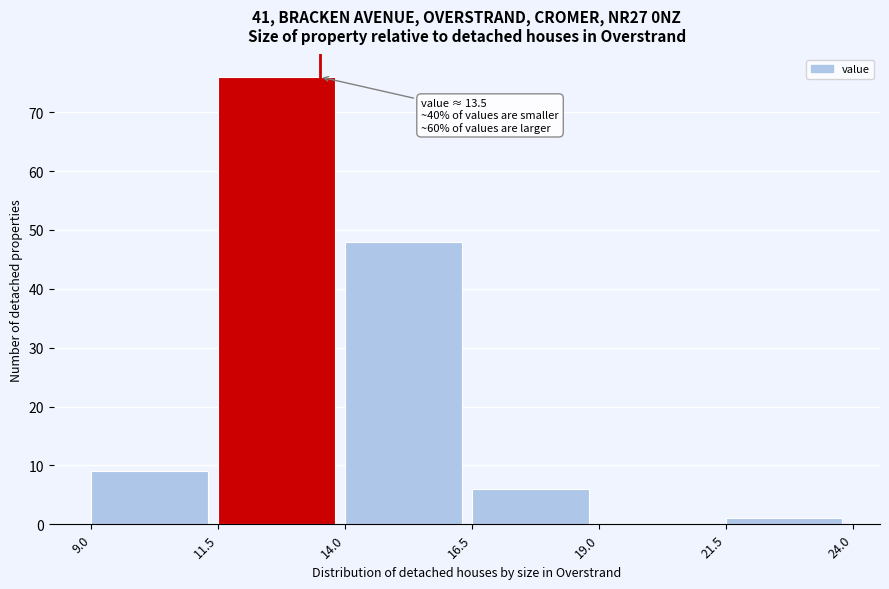

Which range on the x-axis has the tallest bar?

11.5 to 14.0